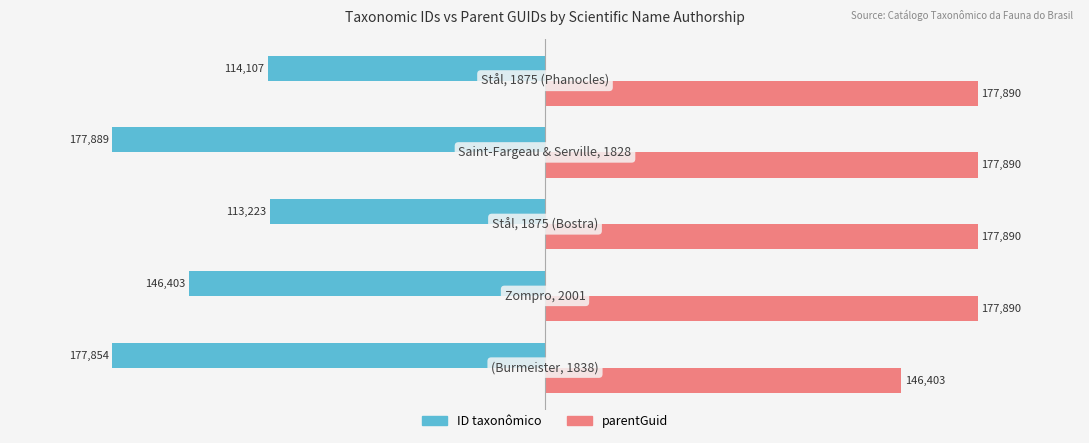

Which series has the largest range (max minus min)?

ID taxonômico